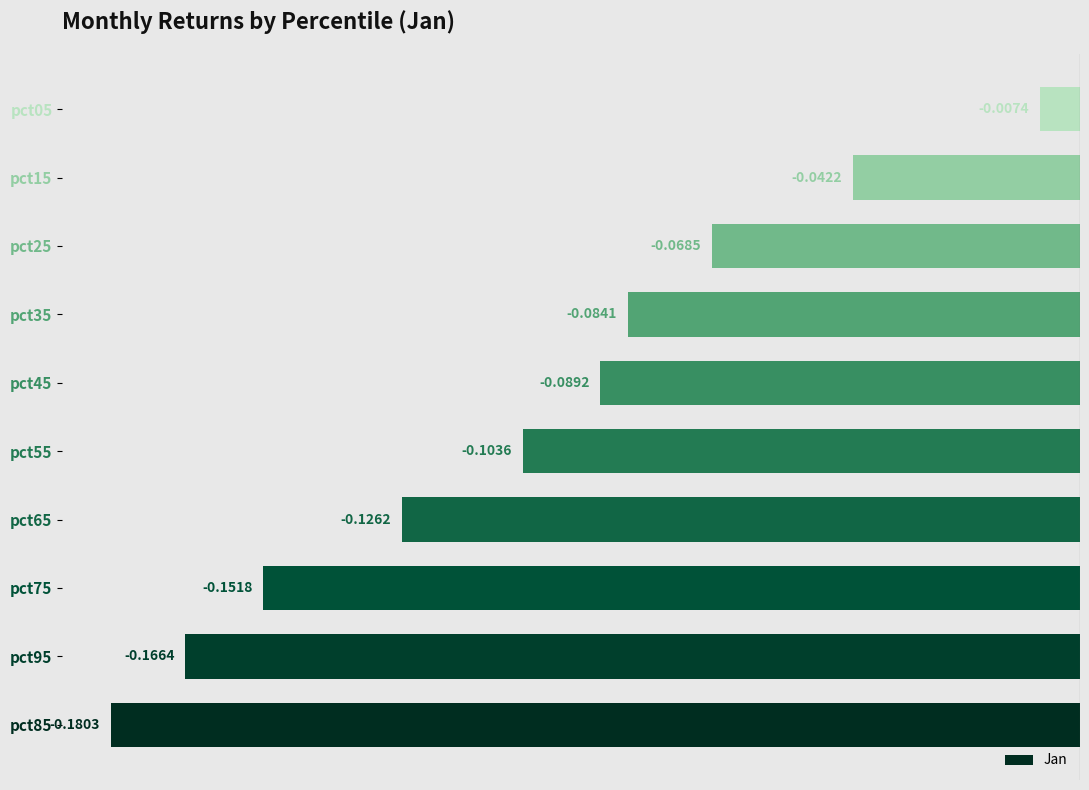

What is the change in value from pct85 to pct65?

+0.1